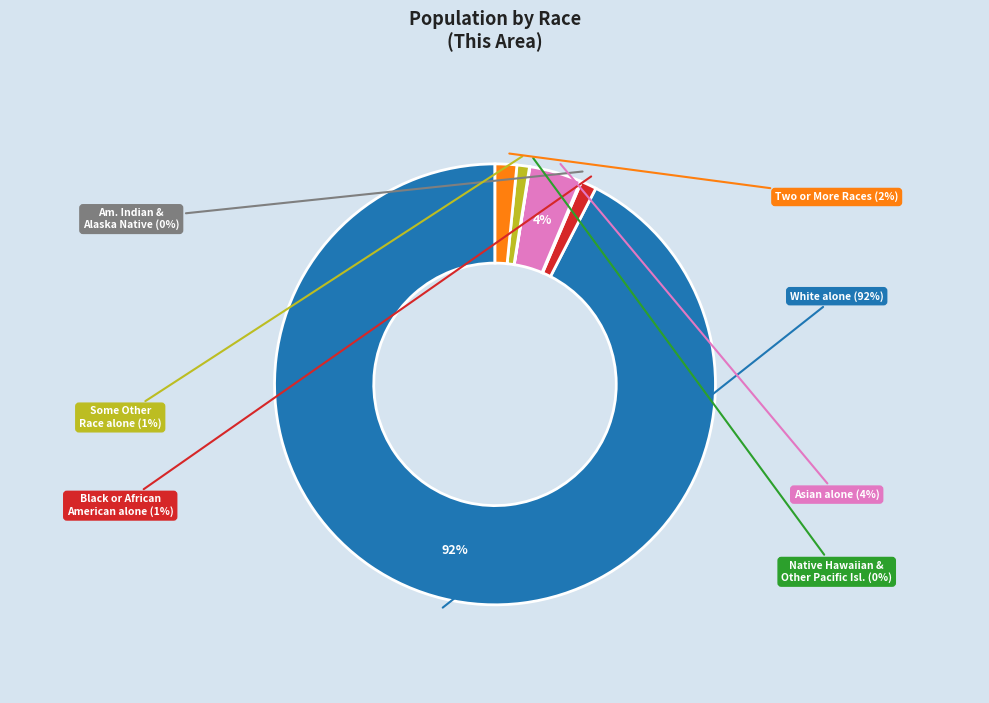

What is the majority slice?

White alone